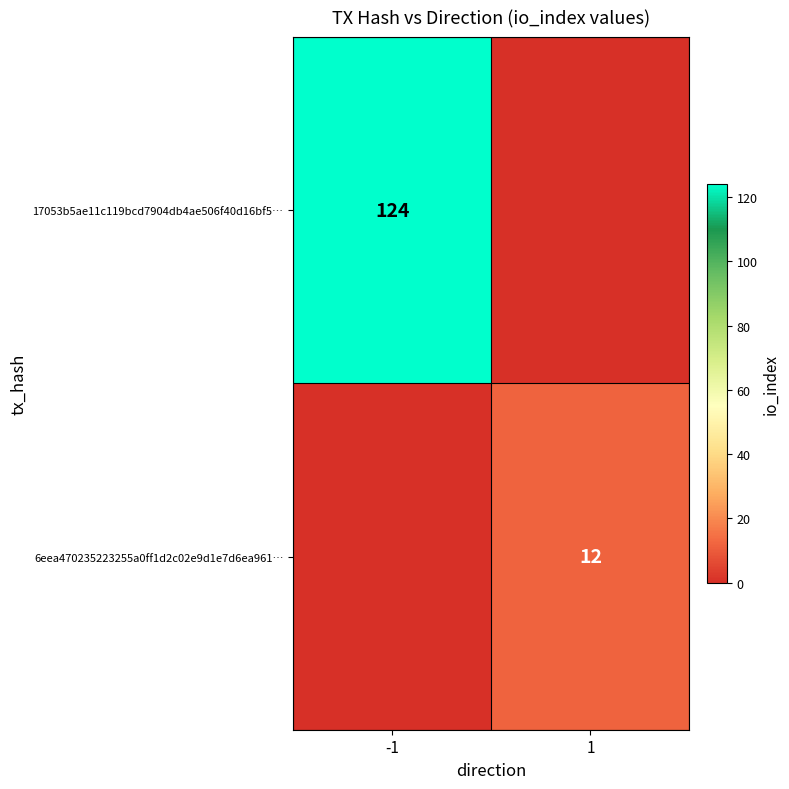

The 17053b5ae11c119bcd7904db4ae506f40d16bf5… series shows 201 at -1. True or false?

False